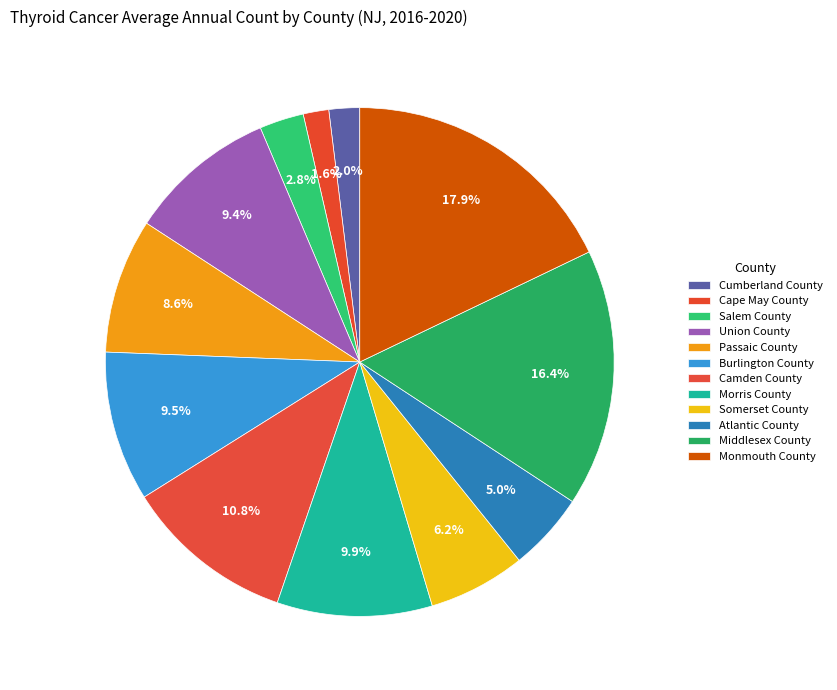

Does Cape May County represent more than half of the total?

No